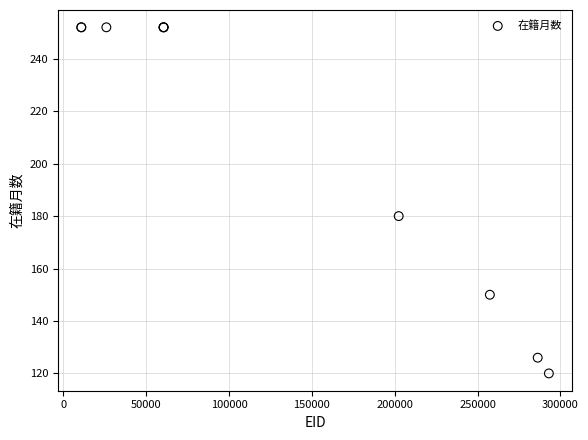

What Y value in the scatter plot is closest to 186?

180